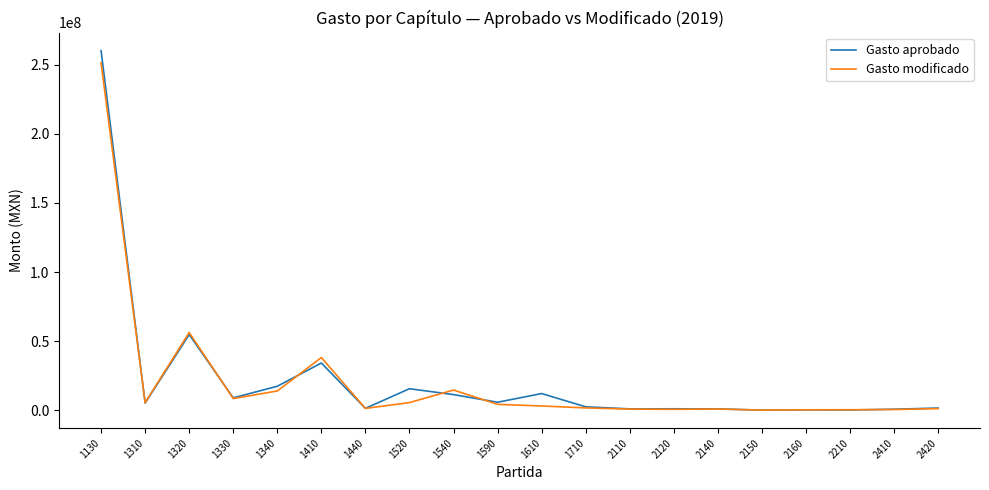

At which label does Gasto modificado first exceed 2997636?

1130